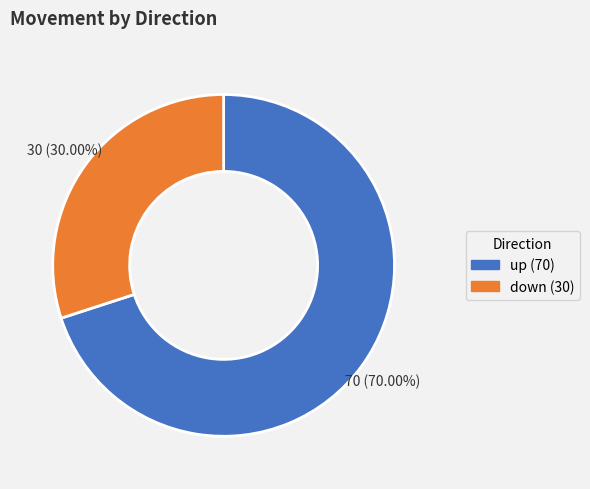

Does any single category account for the majority?

Yes